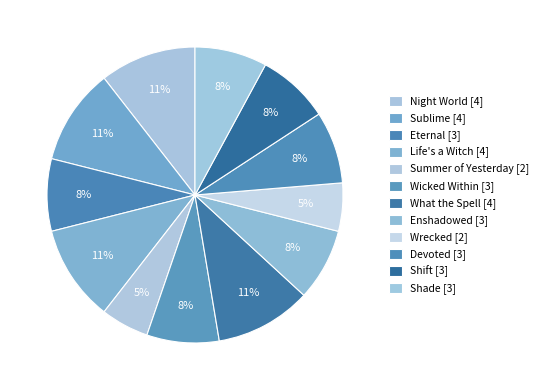

To the nearest percent, what is the average slice percentage?

8%